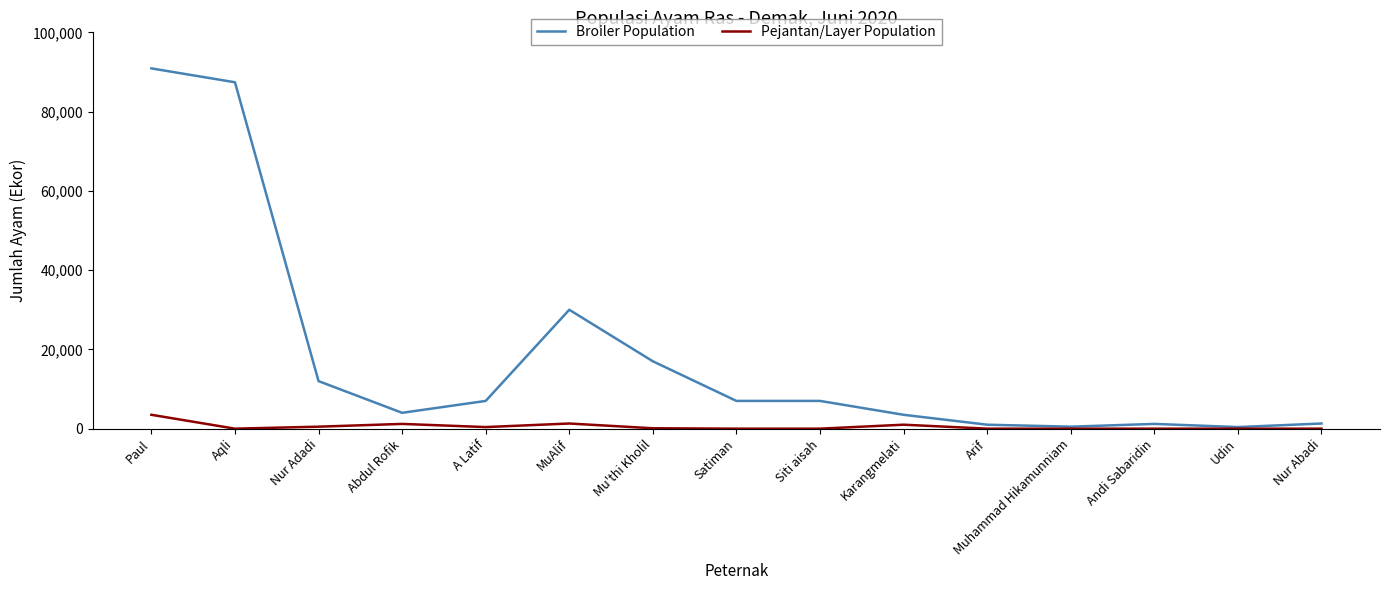

Which series has the largest range (max minus min)?

Broiler Population